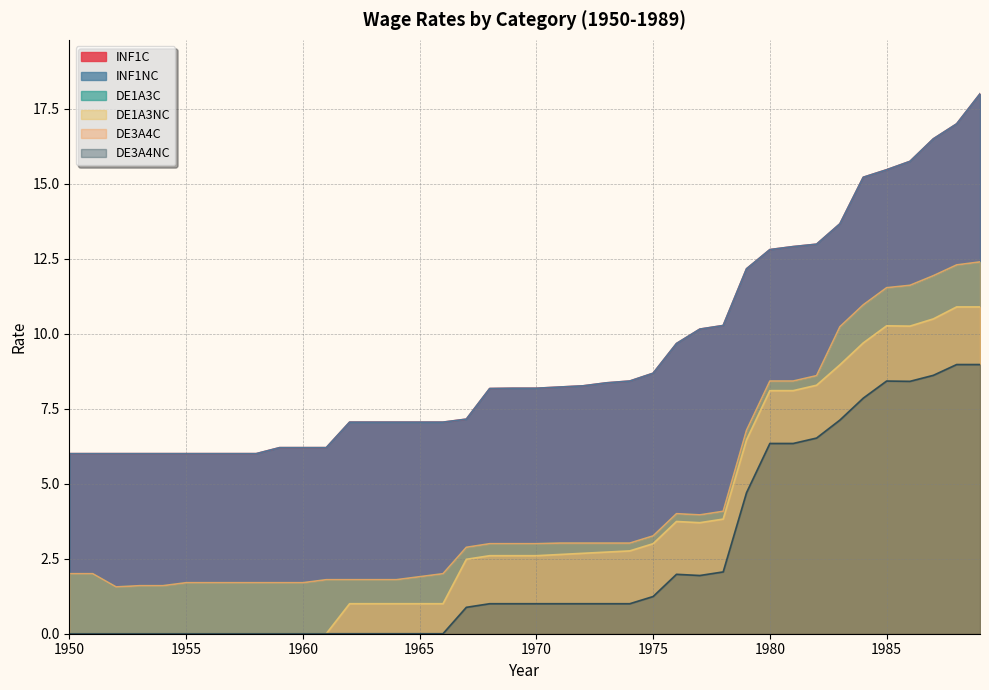

At which category is the sum across all series the highest?

1989